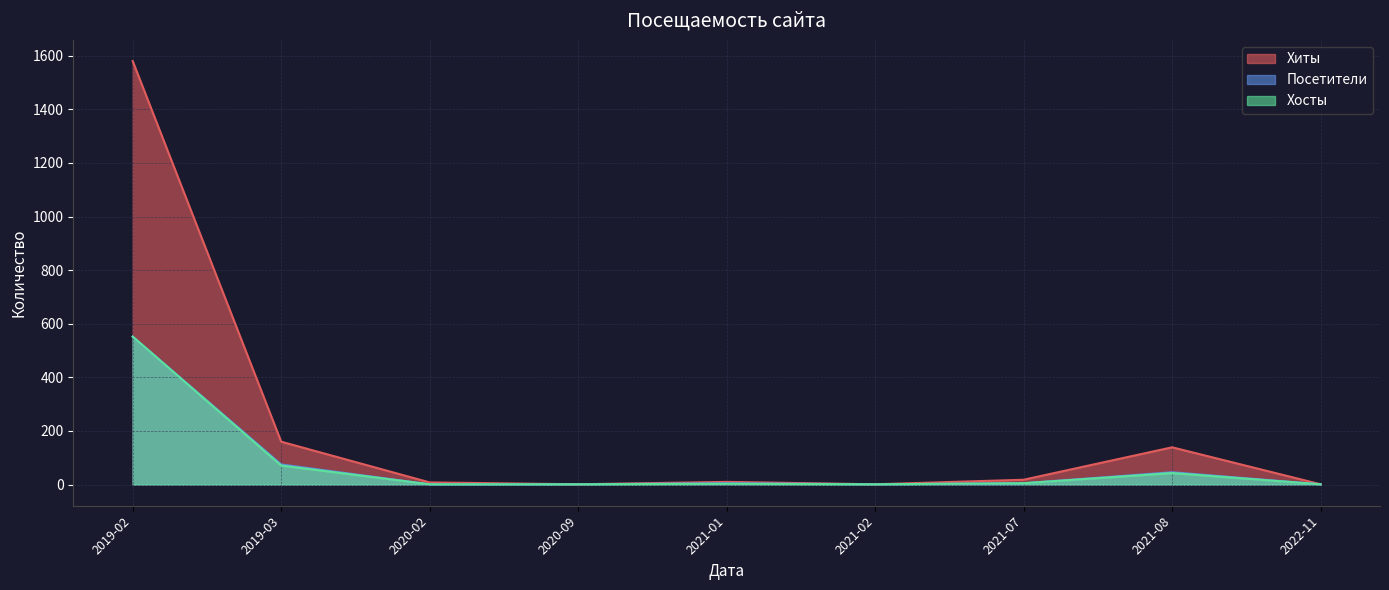

Which series changed the most between 2019-02 and 2019-03?

Хиты